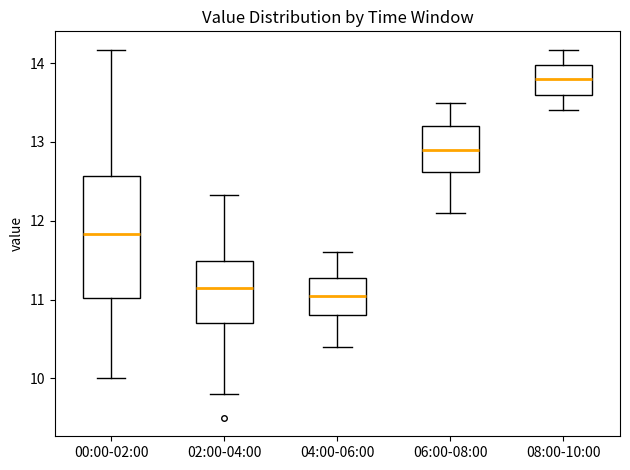

Where does the lower whisker of the box for 02:00-04:00 end on the y-axis? The values are not printed on the chart, so give them approximately, as read against the axis.

9.8